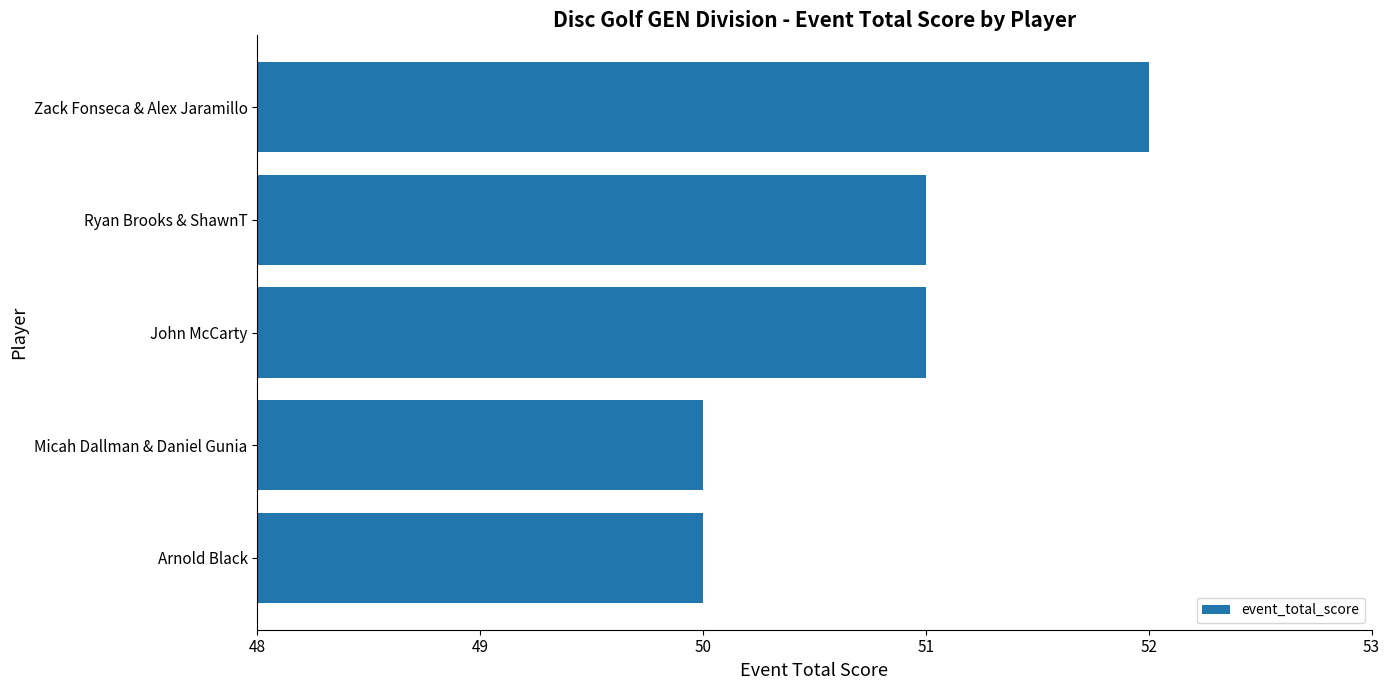

Count the number of categories in the chart.

5